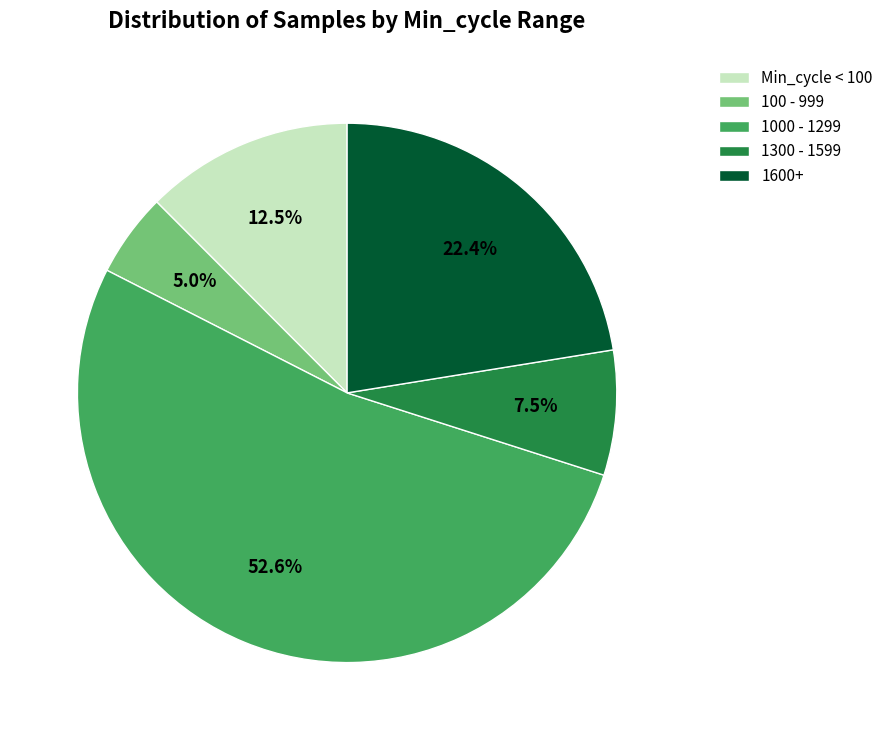

Which slice is the largest?

1000 - 1299